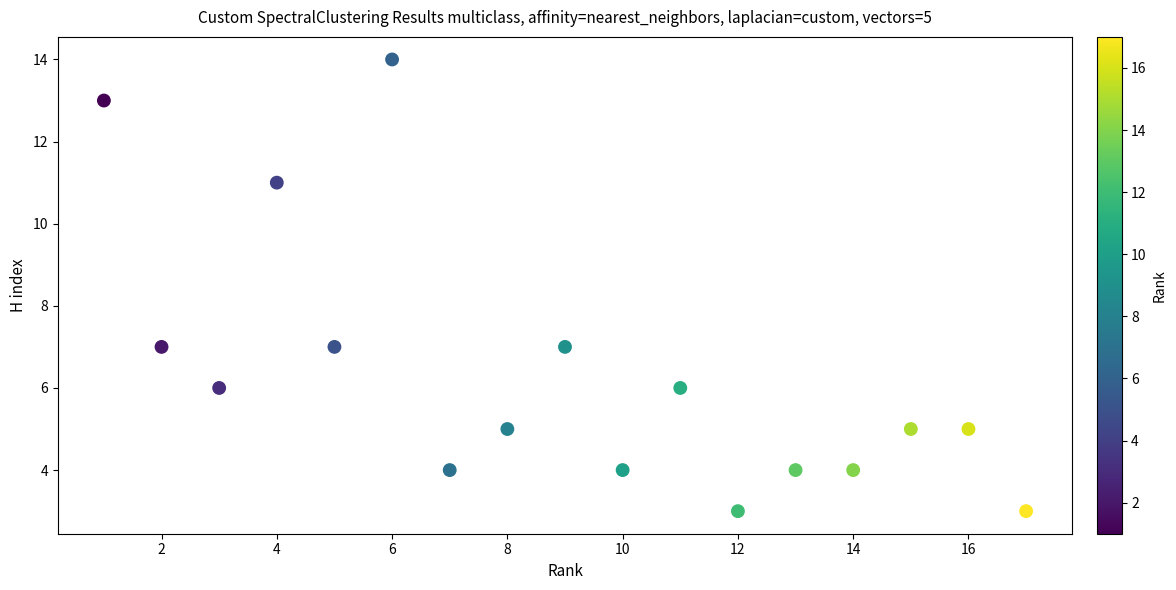

What is the range of Y values (max minus min)?

11